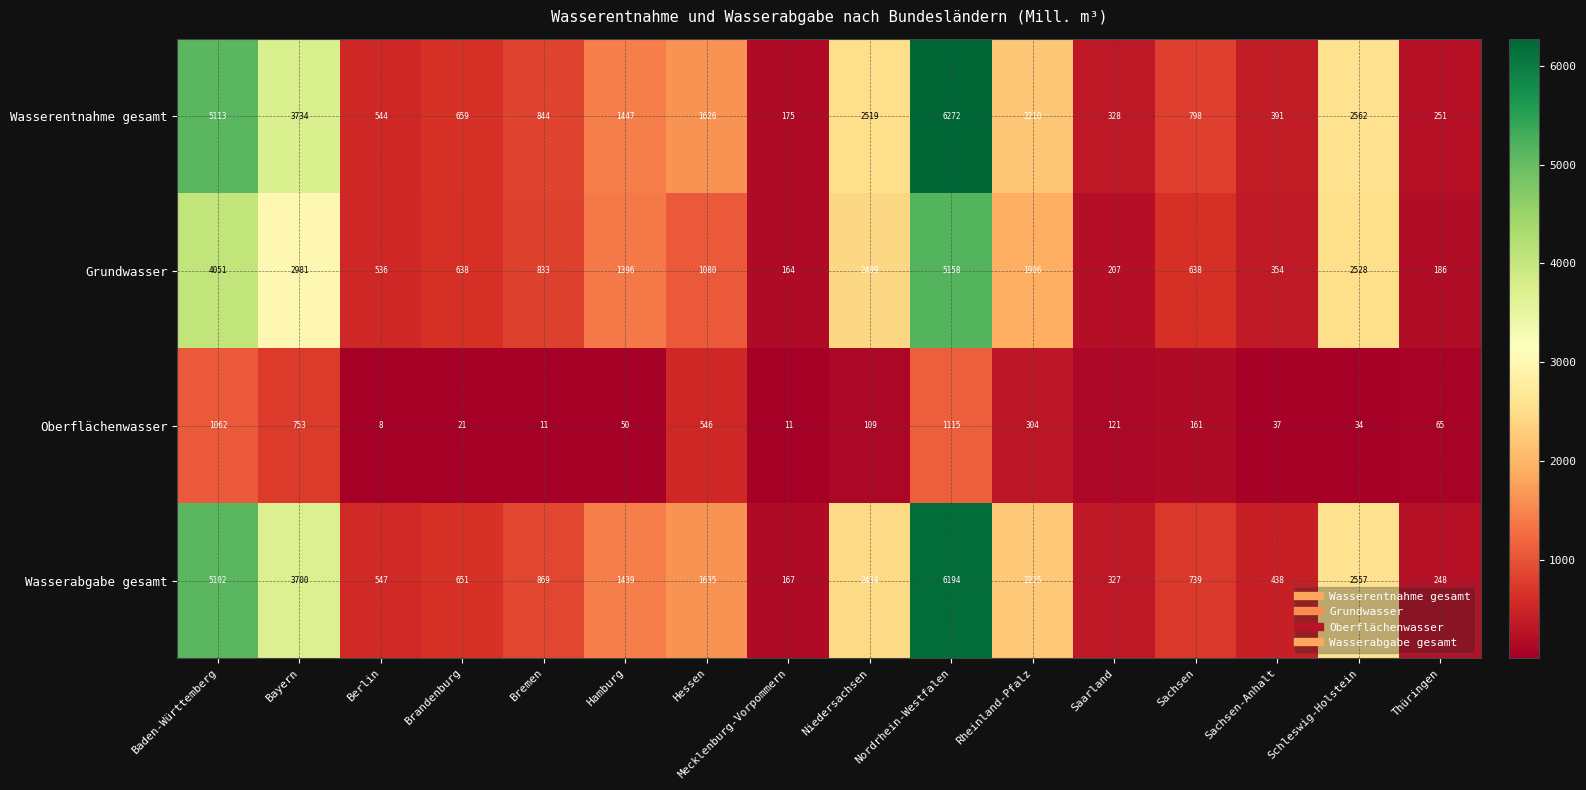

Which series has the largest total across all categories?

Wasserentnahme gesamt